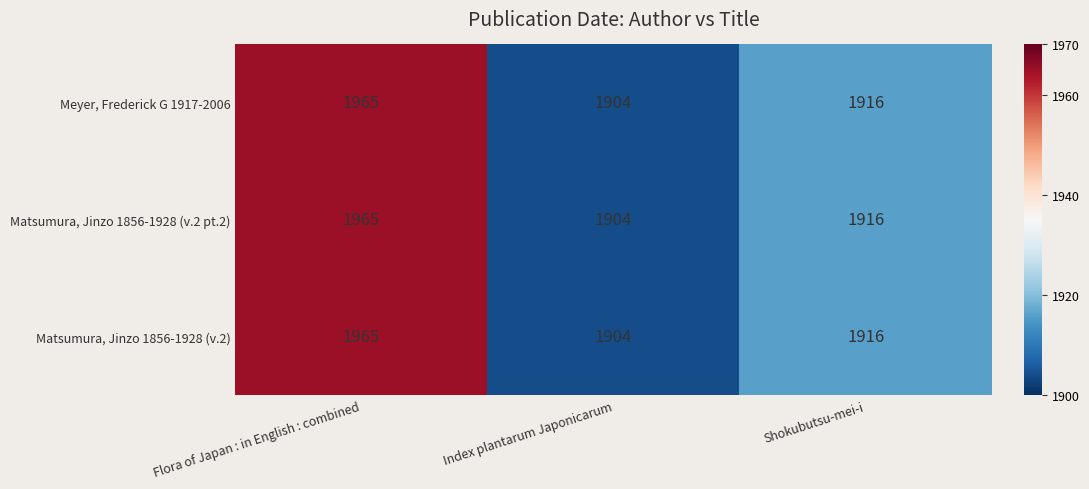

Reading left to right, transcribe all the data shown in this chart.

Meyer, Frederick G 1917-2006: Flora of Japan : in English : combined=1965	Index plantarum Japonicarum=1904	Shokubutsu-mei-i=1916
Matsumura, Jinzo 1856-1928 (v.2 pt.2): Flora of Japan : in English : combined=1965	Index plantarum Japonicarum=1904	Shokubutsu-mei-i=1916
Matsumura, Jinzo 1856-1928 (v.2): Flora of Japan : in English : combined=1965	Index plantarum Japonicarum=1904	Shokubutsu-mei-i=1916